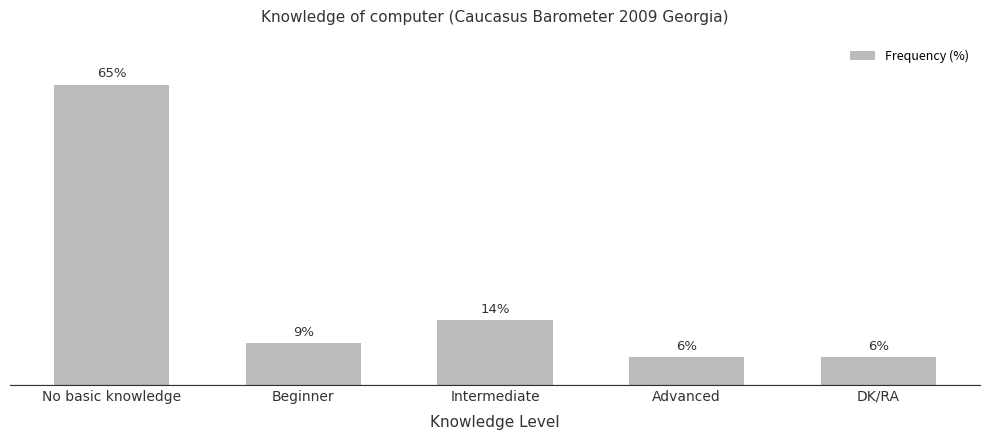

Between DK/RA and No basic knowledge, which is larger?

No basic knowledge